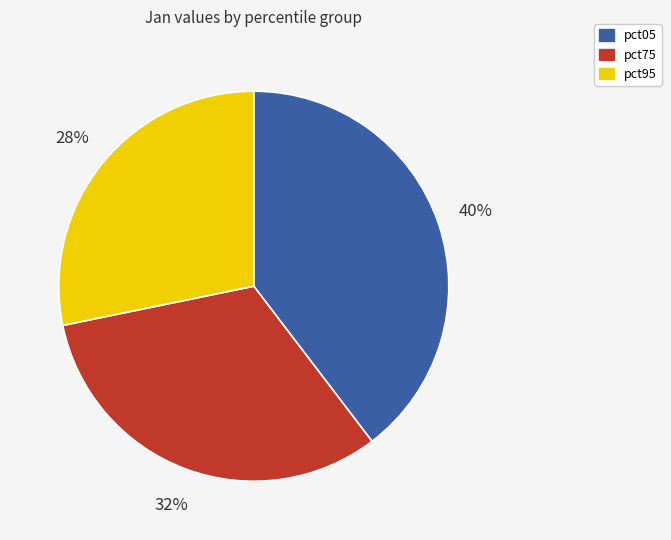

To the nearest percent, what is the average slice percentage?

33%